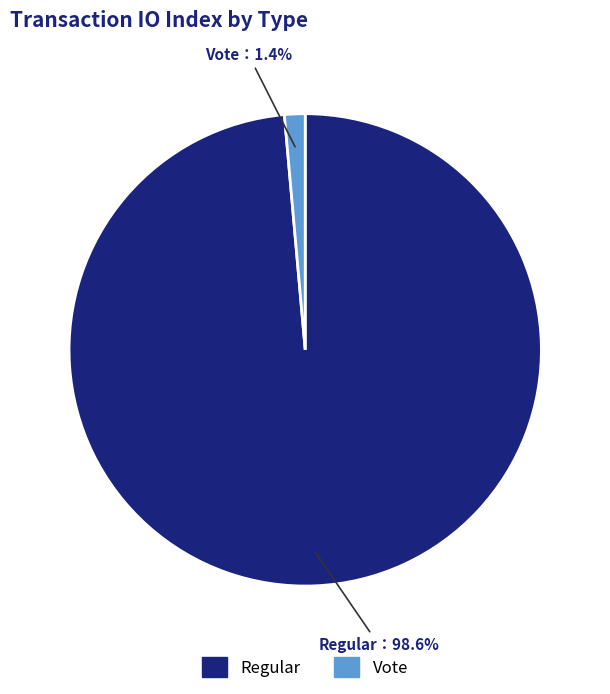

Which slice is the smallest?

Vote